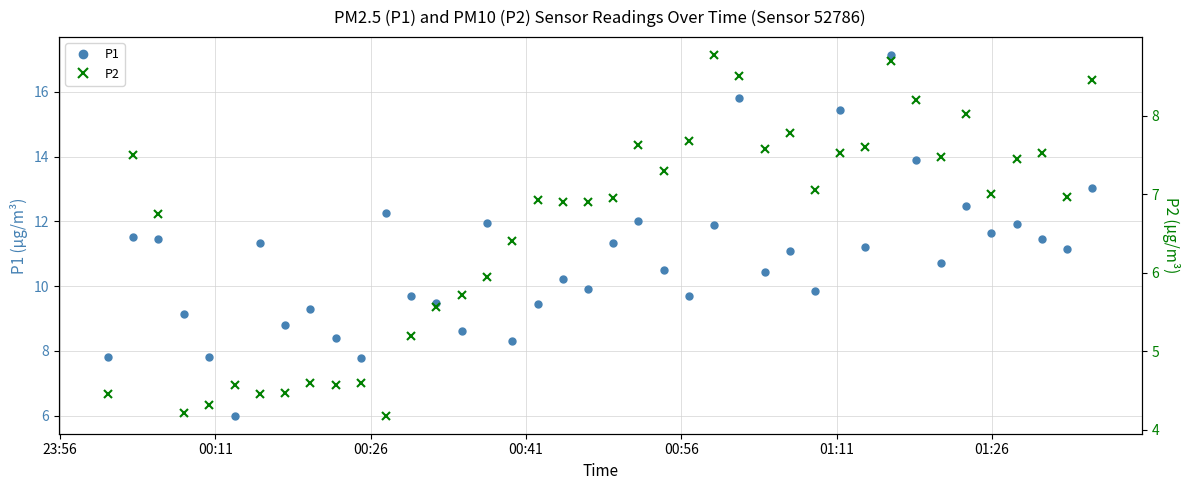

What is the smallest value displayed?

4.2